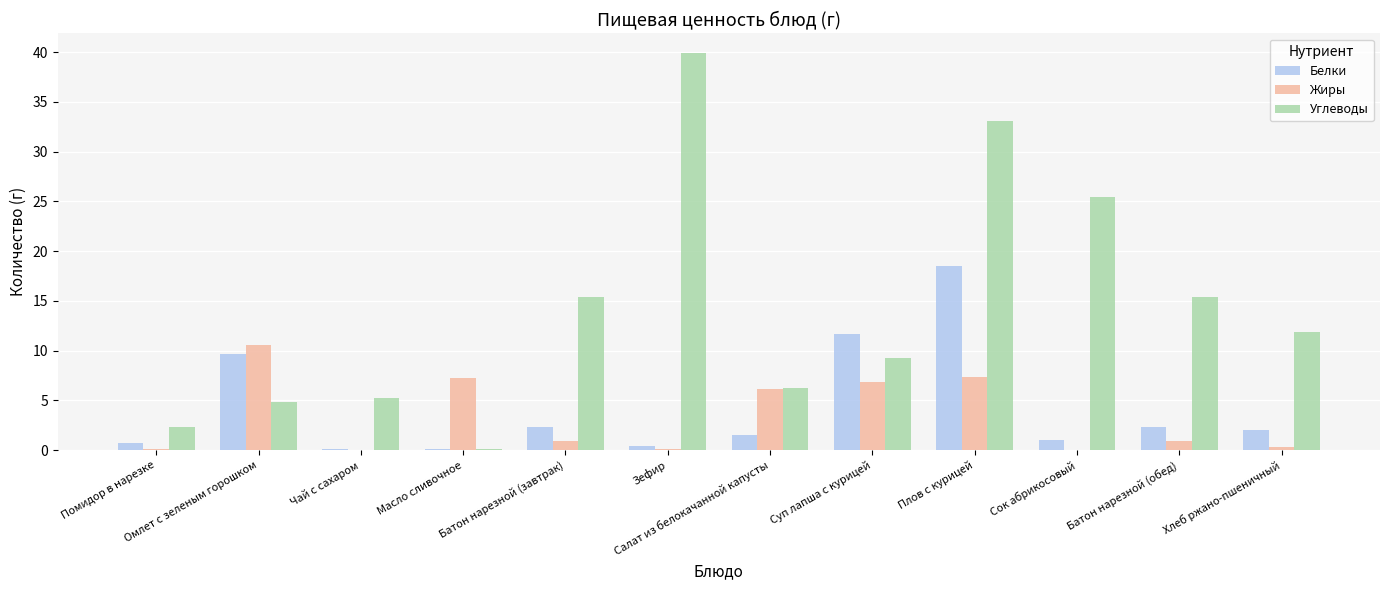

Which series has the largest total across all categories?

Углеводы